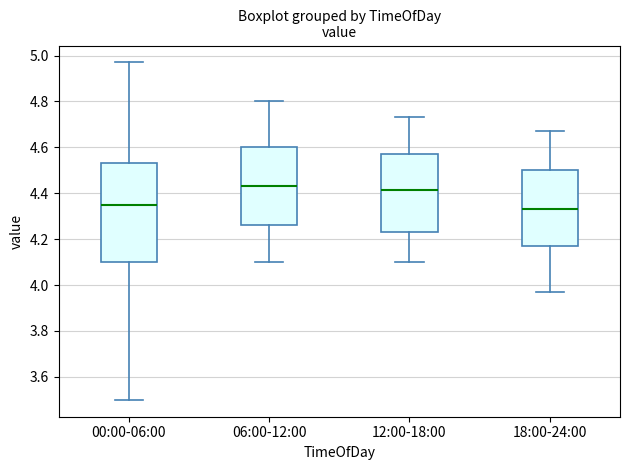

Reading left to right, transcribe this box plot: for each box, give where its median line is, the range the box spans, and where its two whiskers end, as read against the y-axis. The values are not printed on the chart, so give them approximately, as read against the axis.

00:00-06:00: median 4.36, box 4.10 to 4.54, whiskers 3.50 to 4.98
06:00-12:00: median 4.44, box 4.26 to 4.60, whiskers 4.10 to 4.80
12:00-18:00: median 4.42, box 4.24 to 4.58, whiskers 4.10 to 4.74
18:00-24:00: median 4.34, box 4.18 to 4.50, whiskers 3.98 to 4.68